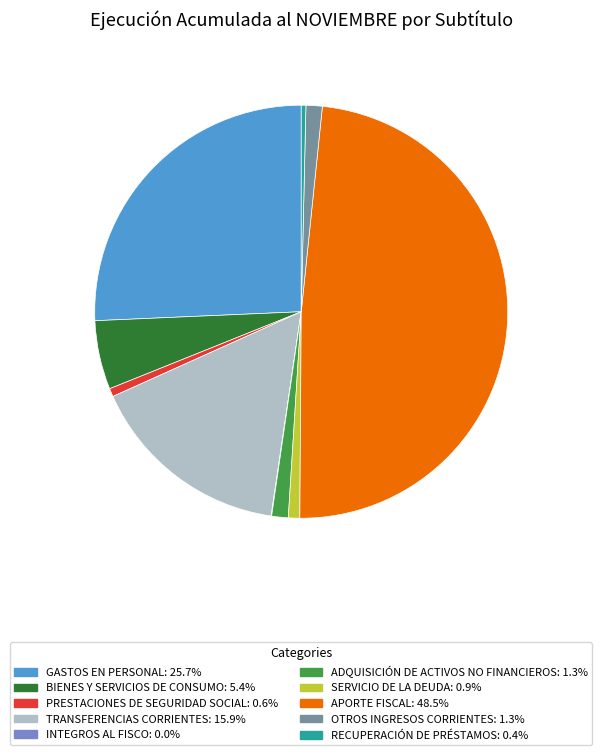

Which category has the biggest portion of the pie?

APORTE FISCAL